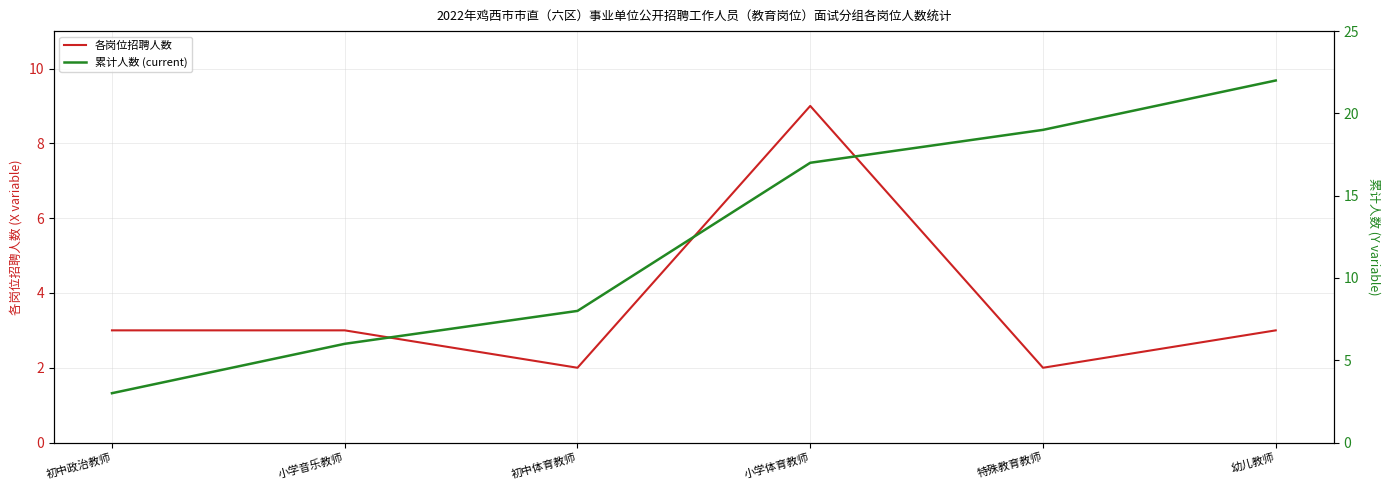

What are all the series names shown in the legend?

各岗位招聘人数, 累计人数 (current)